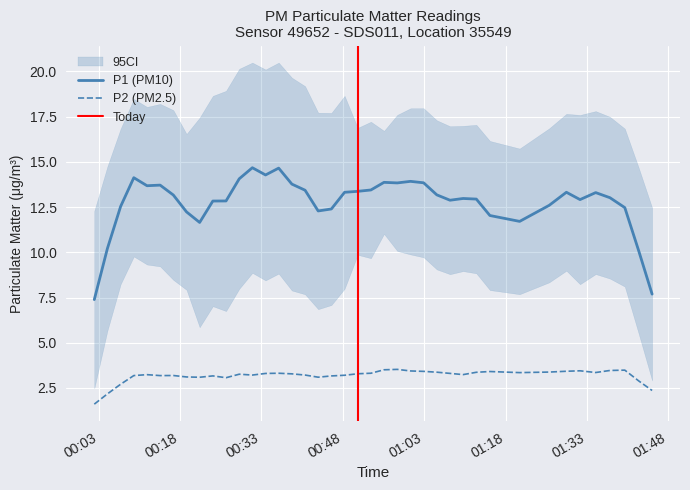

The P2 series shows 4.4 at 33. True or false?

False